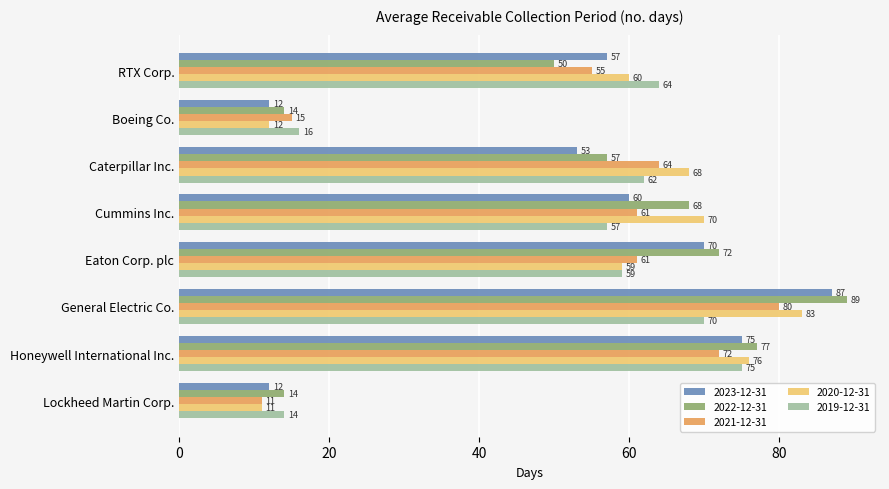

Rank the series at Caterpillar Inc. from highest to lowest value.

2020-12-31, 2021-12-31, 2019-12-31, 2022-12-31, 2023-12-31